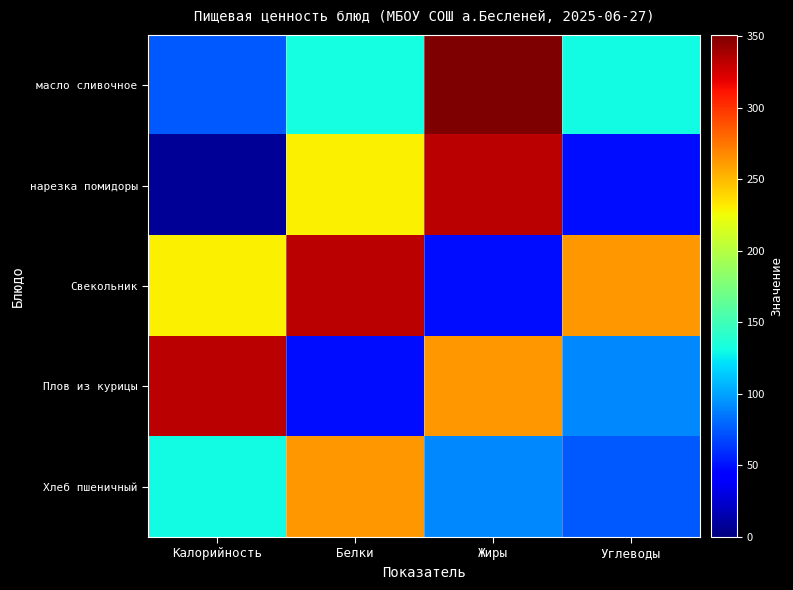

At how many categories does at least one series exceed 181?

4